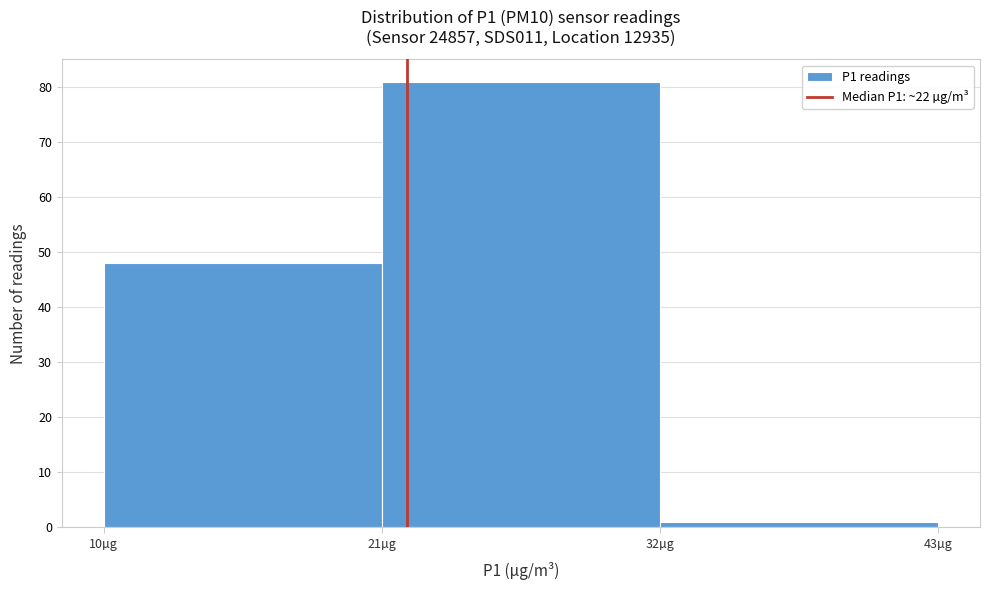

Reading left to right, transcribe this chart: for each bar, give the range it covers on the x-axis and its height. Neither the bar edges nor the heights are printed on the chart, so give them approximately, as read against the axes.

10 to 21: 48
21 to 32: 81
32 to 43: 1